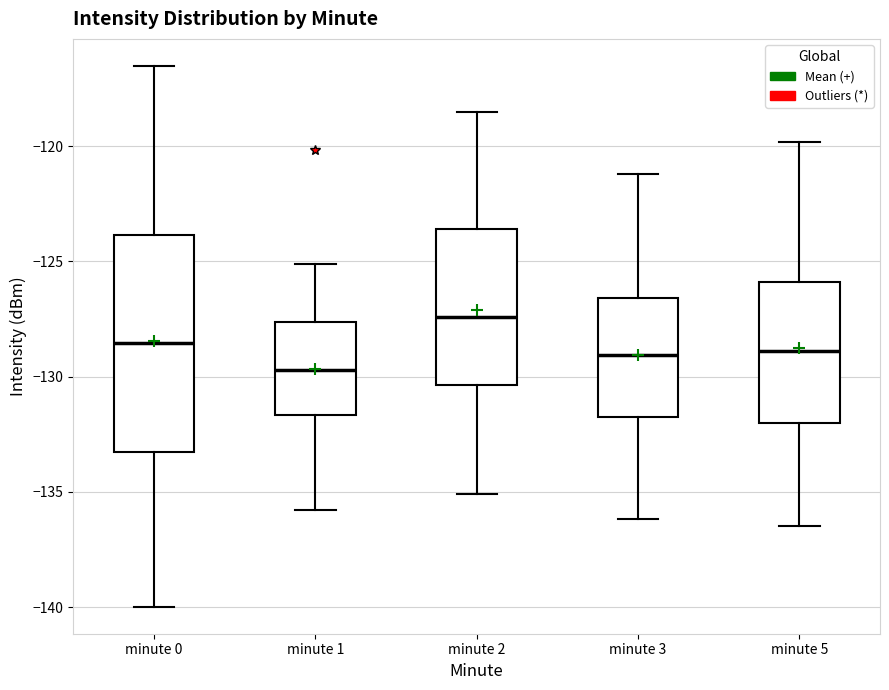

Which box has the lowest median line?

minute 1